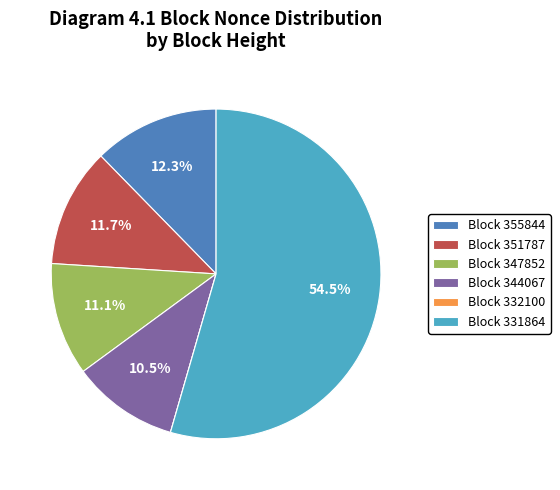

Which category has the biggest portion of the pie?

Block 331864